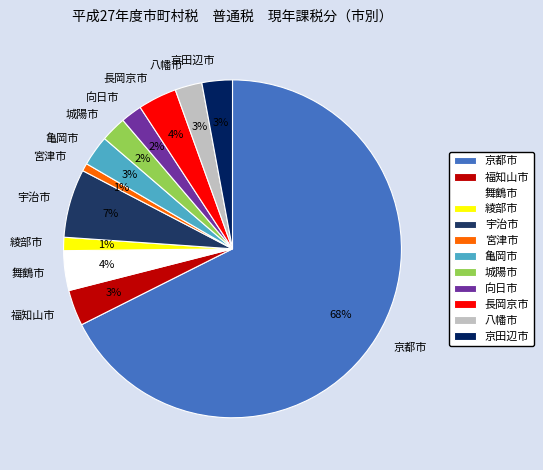

Do 京都市 and 亀岡市 together represent more than half of the pie?

Yes